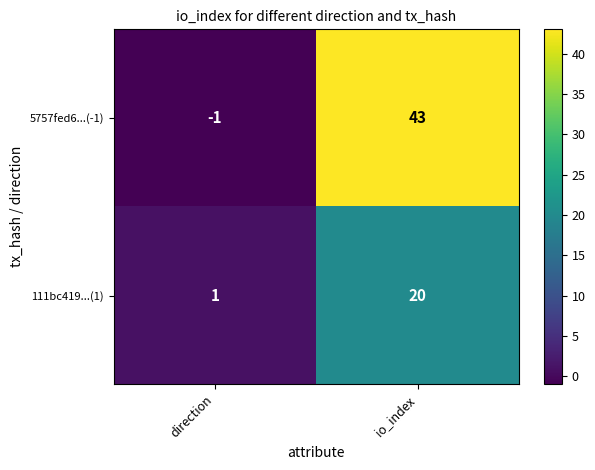

The value of 111bc419...(1) at direction is 1. True or false?

True